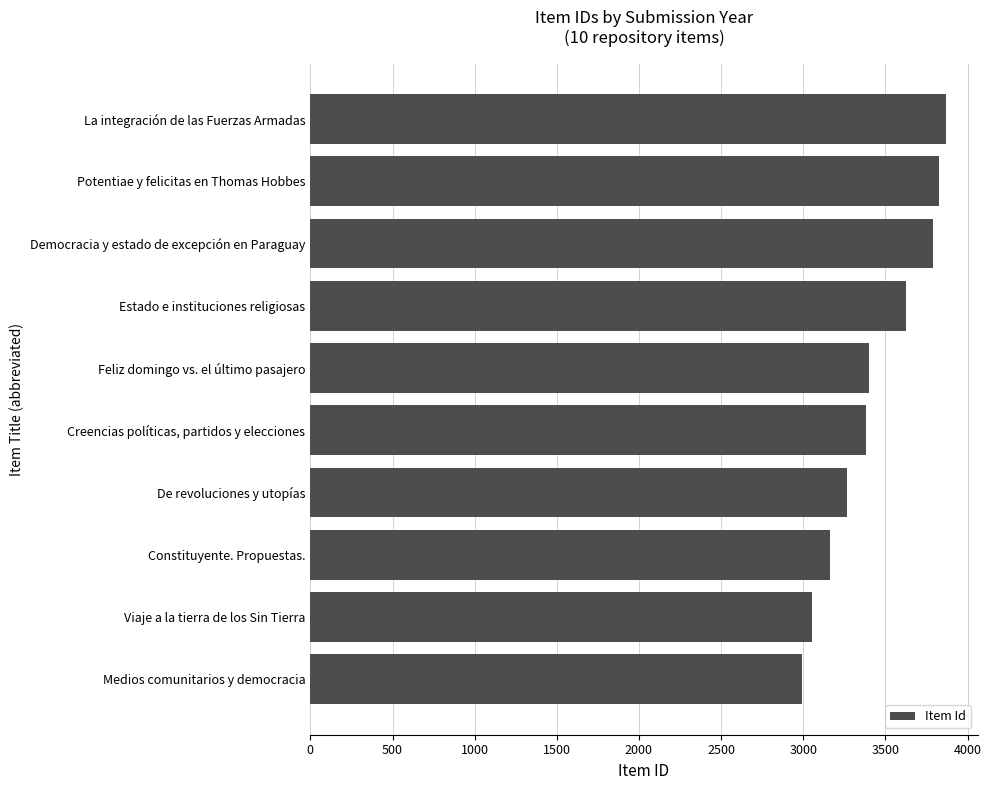

Rank the categories by value from highest to lowest.

La integración de las Fuerzas Armadas, Potentiae y felicitas en Thomas Hobbes, Democracia y estado de excepción en Paraguay, Estado e instituciones religiosas, Feliz domingo vs. el último pasajero, Creencias políticas, partidos y elecciones, De revoluciones y utopías, Constituyente. Propuestas., Viaje a la tierra de los Sin Tierra, Medios comunitarios y democracia